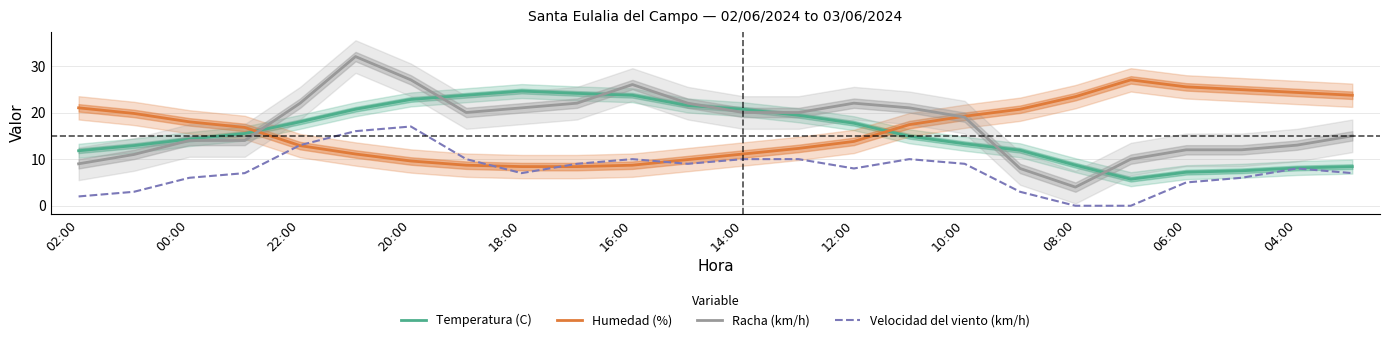

How many data points does each series have?

24